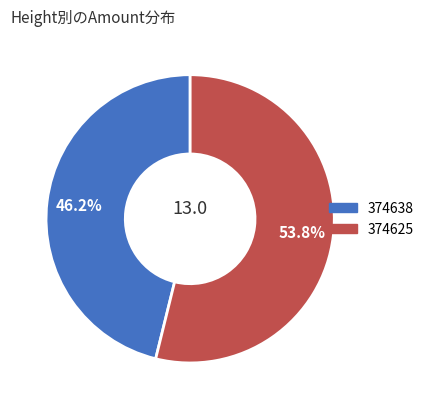

The 374625 slice represents 60% of the pie. True or false?

False